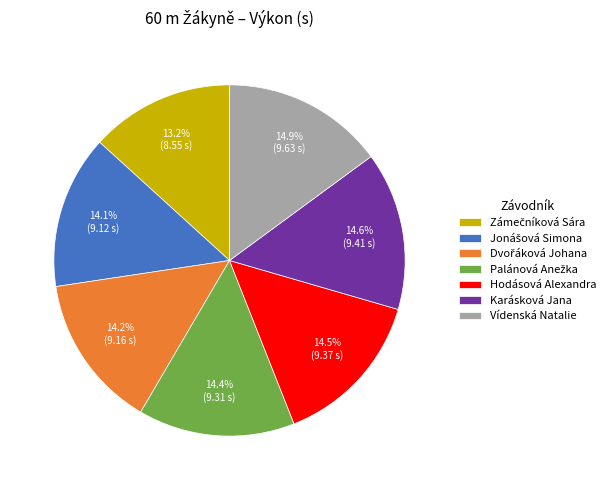

Does Hodásová Alexandra account for over 50% of the chart?

No